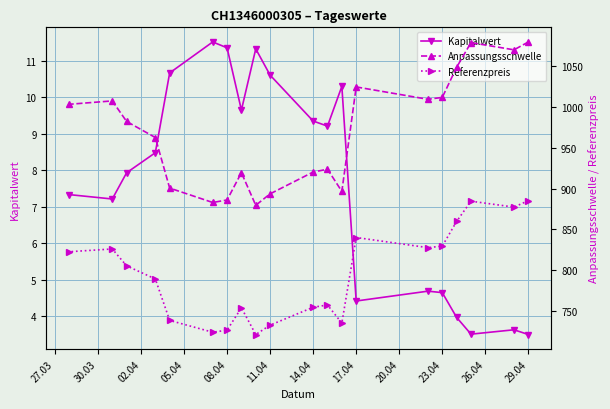

True or false: Kapitalwert has more than 1 points higher than both neighbors.

True